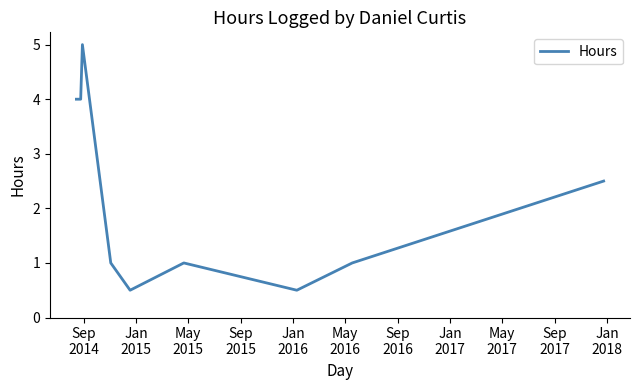

What is the minimum value shown in the chart?

0.5